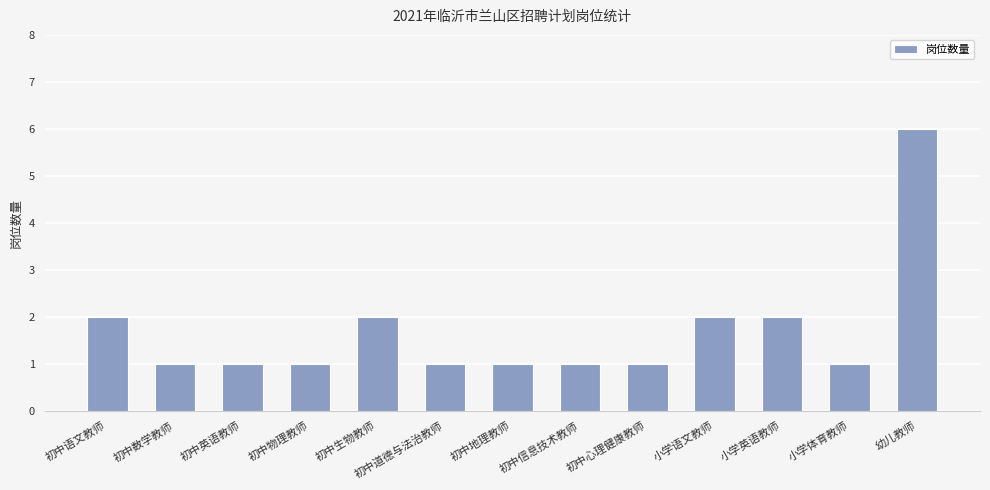

Reading right to left, what are all the values shown in this chart?

幼儿教师=6	小学体育教师=1	小学英语教师=2	小学语文教师=2	初中心理健康教师=1	初中信息技术教师=1	初中地理教师=1	初中道德与法治教师=1	初中生物教师=2	初中物理教师=1	初中英语教师=1	初中数学教师=1	初中语文教师=2